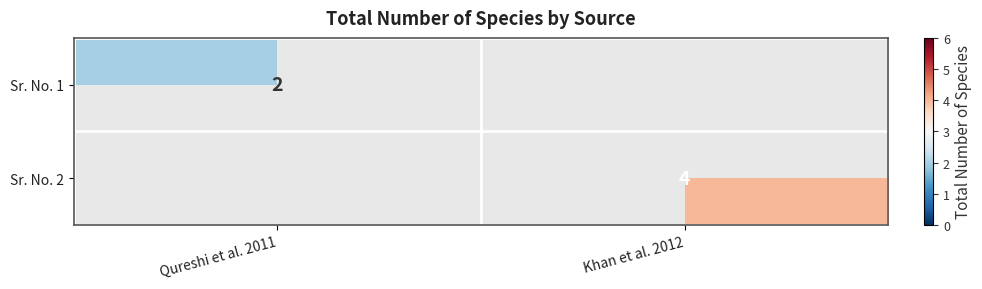

The Sr. No. 2 series shows 4 at Khan et al. 2012. True or false?

True